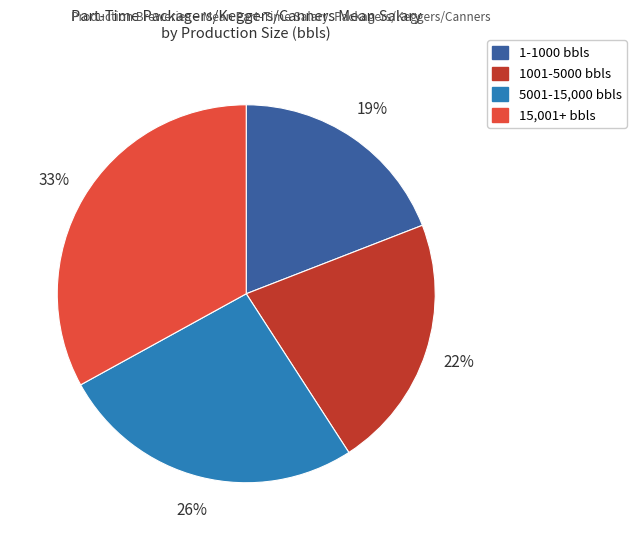

What is the largest slice in the pie chart?

15,001+ bbls